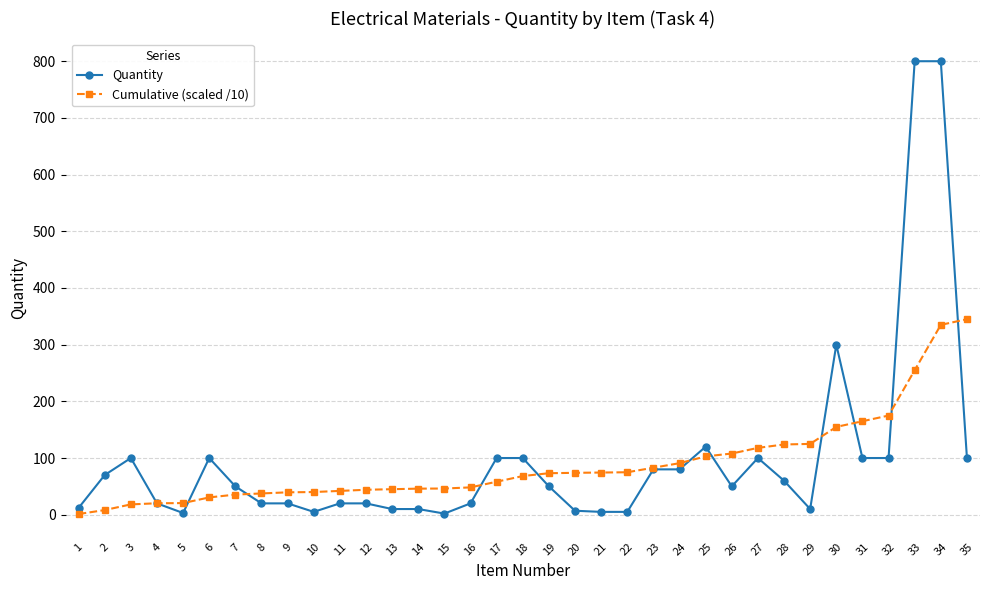

What is the difference between the highest and lowest values at 9?

19.5